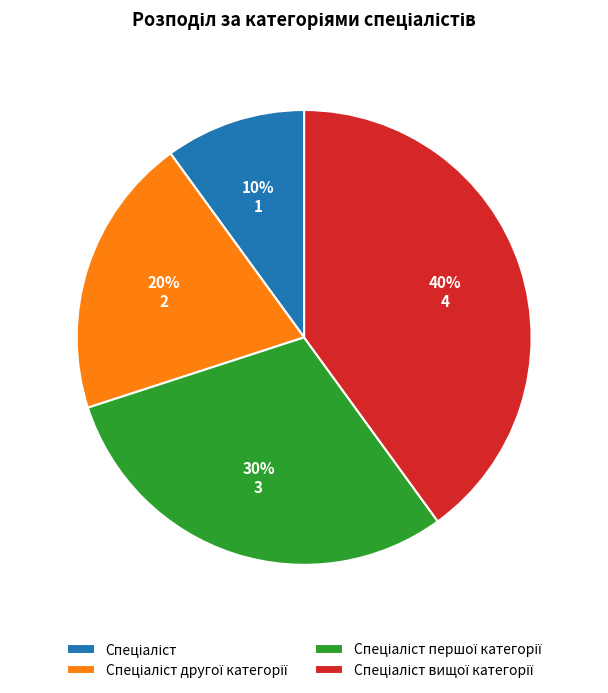

Is there a majority slice in this chart?

No